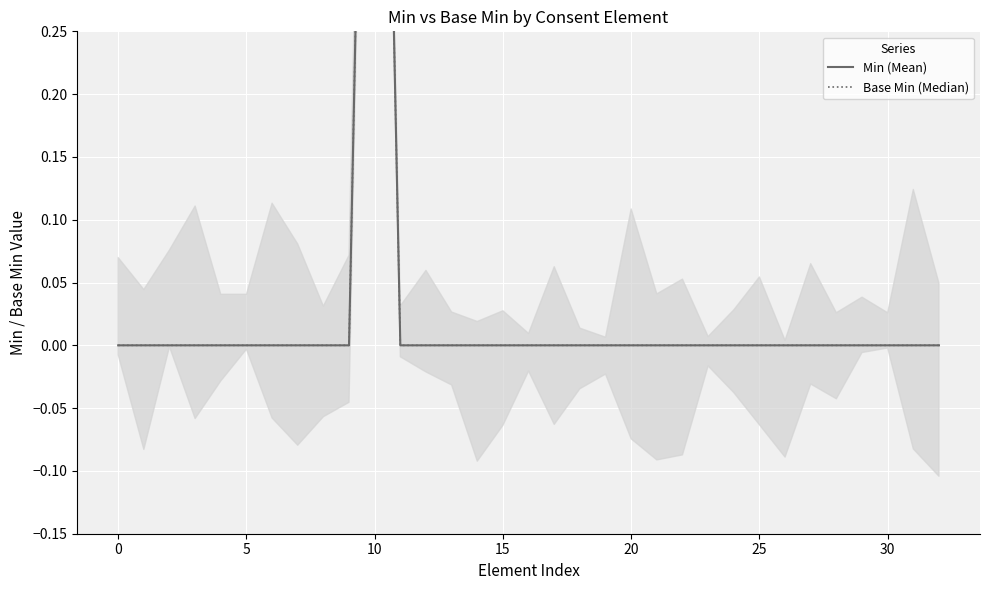

How many lines are shown in the chart?

2